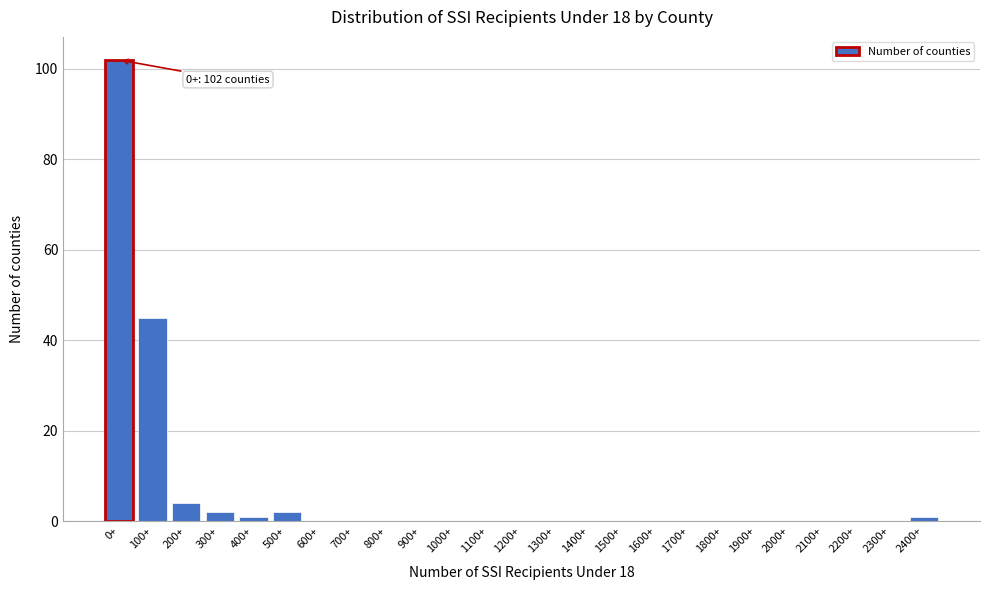

Reading left to right, list all the values displayed in this chart.

0+=102	100+=45	200+=4	300+=2	400+=1	500+=2	600+=0	700+=0	800+=0	900+=0	1000+=0	1100+=0	1200+=0	1300+=0	1400+=0	1500+=0	1600+=0	1700+=0	1800+=0	1900+=0	2000+=0	2100+=0	2200+=0	2300+=0	2400+=1